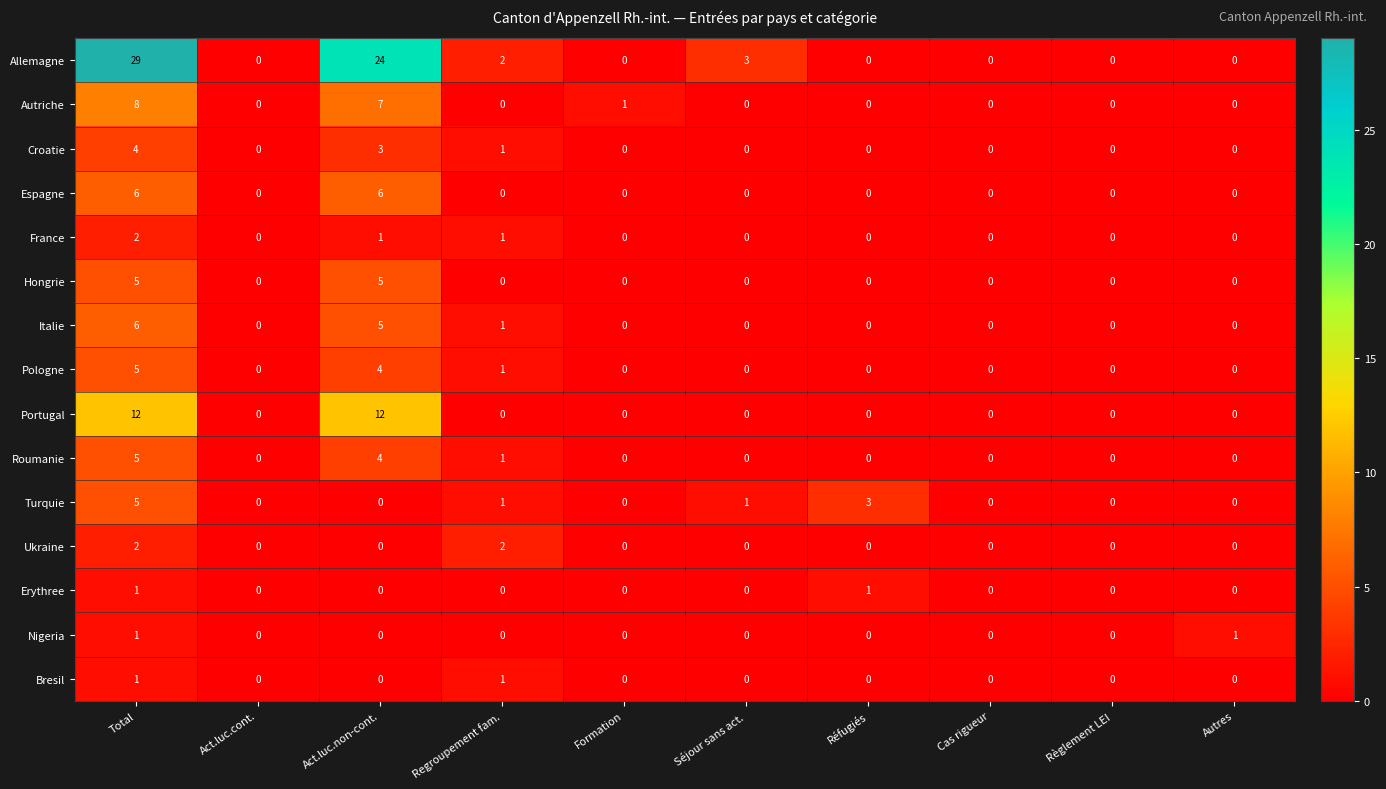

Which series has the largest total across all categories?

Allemagne